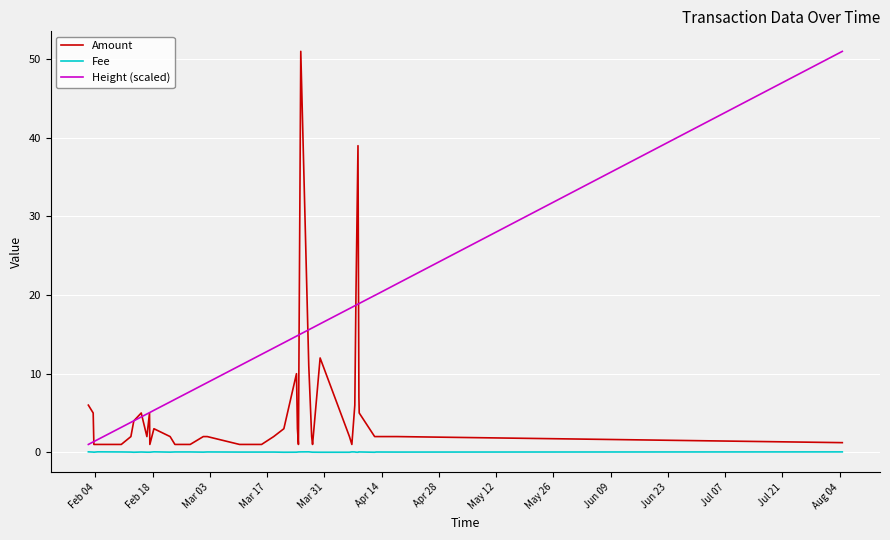

Does the chart have visible grid lines?

Yes